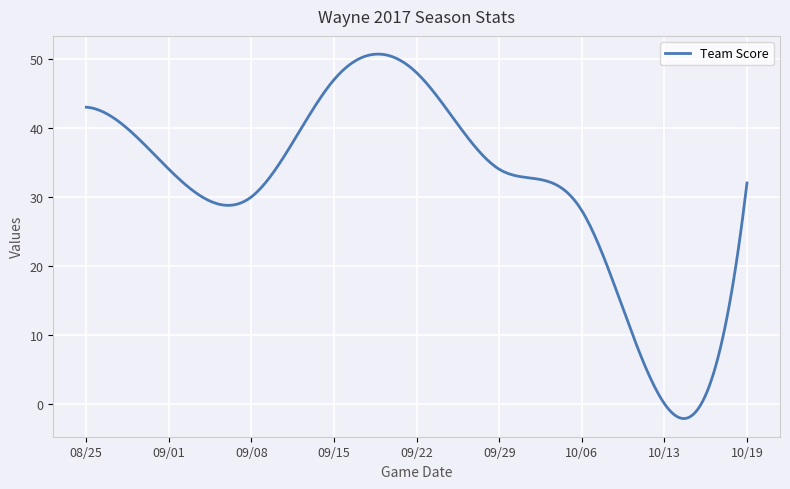

What is the smallest value displayed?

-2.2